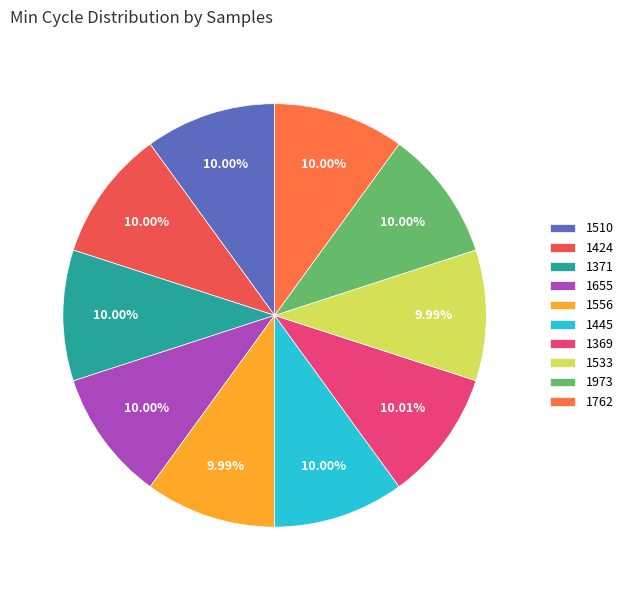

Is there any slice that represents more than half of the pie?

No